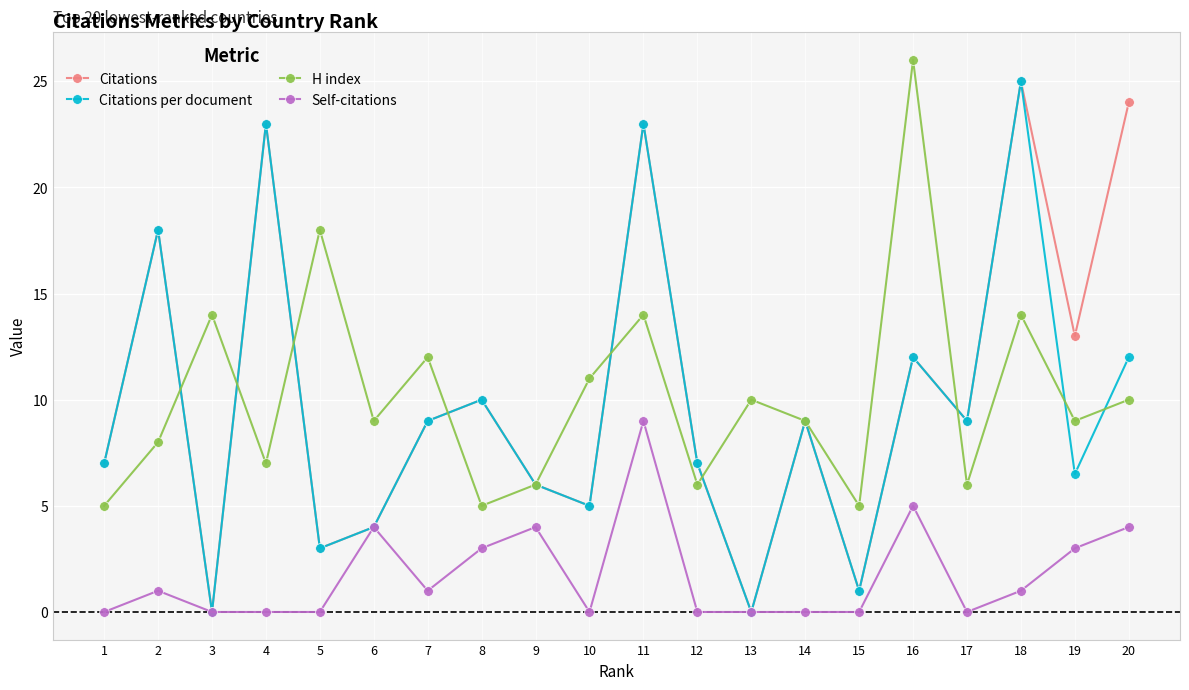

At how many categories does at least one series exceed 21?

5